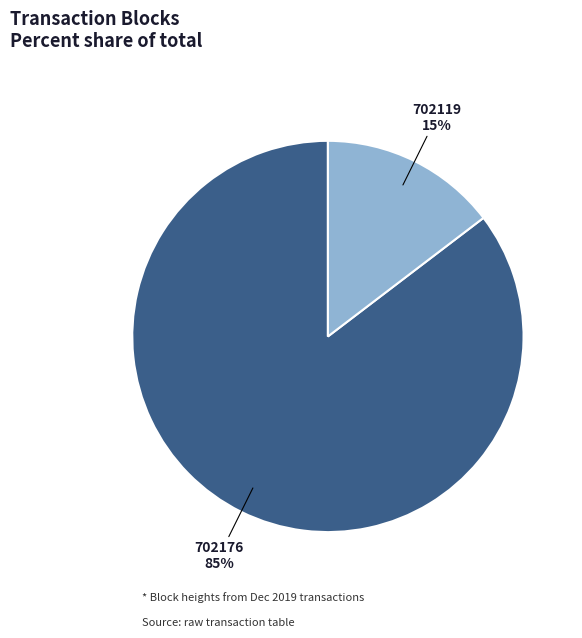

Rank the categories by value from lowest to highest.

702119, 702176